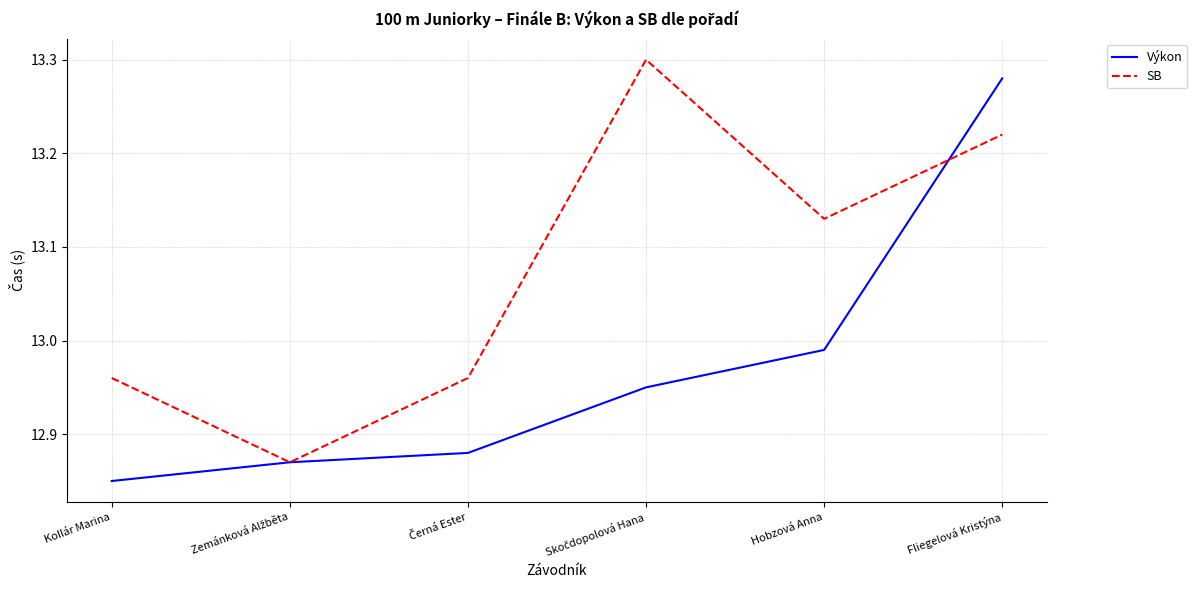

How many lines are shown in the chart?

2